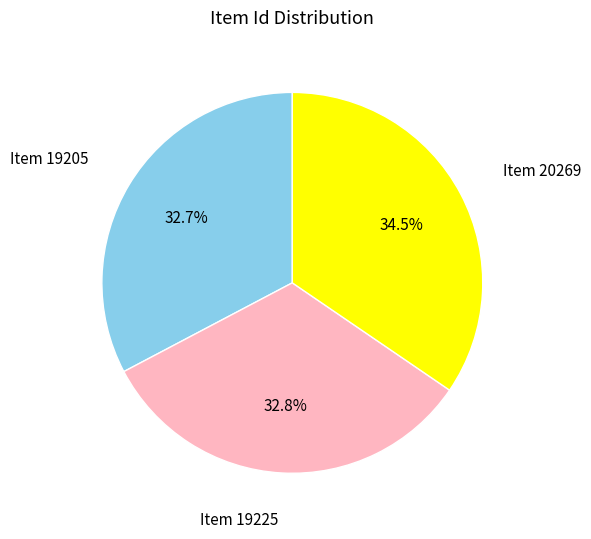

Does any single category account for the majority?

No